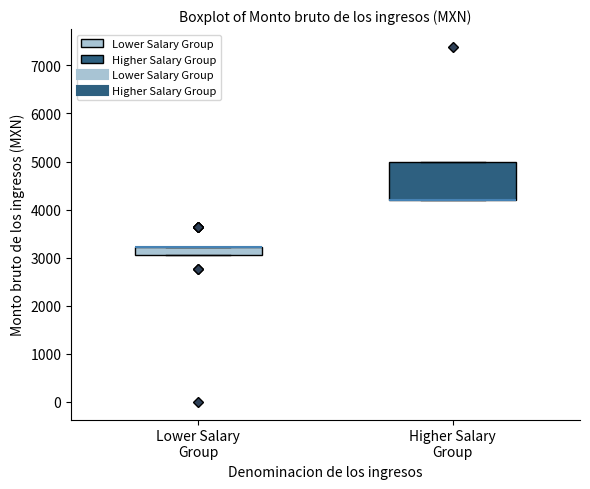

Where is the upper edge of the box for Lower Salary Group on the y-axis? The values are not printed on the chart, so give them approximately, as read against the axis.

3200